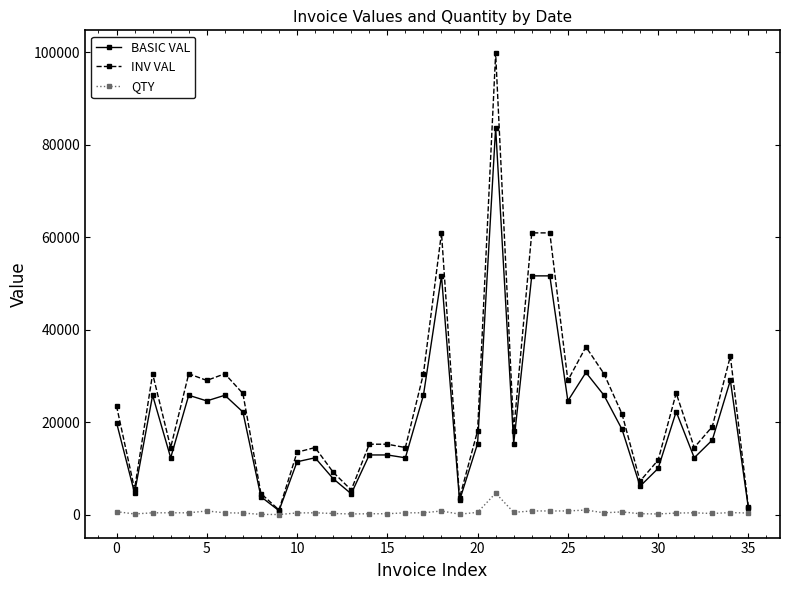

True or false: QTY has more than 0 interior local peaks.

True